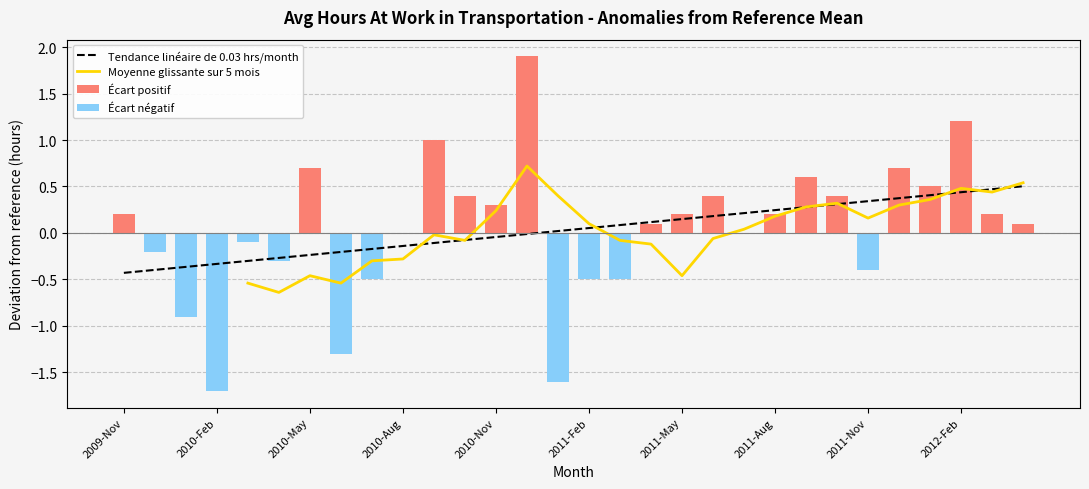

Is it true that the value at 2012-Apr is 18.2?

False